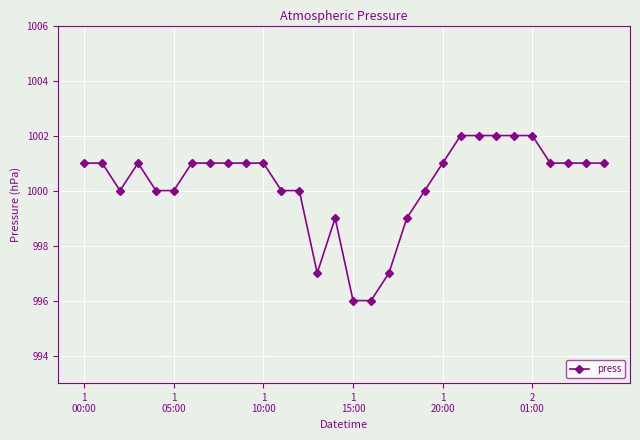

What is the average value?

1000